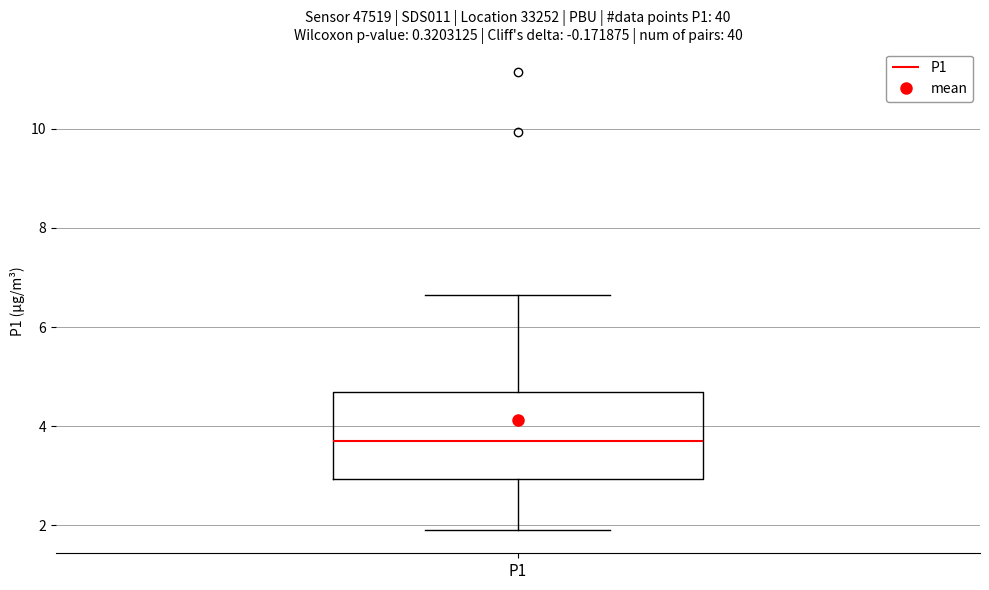

Read this box plot against the y-axis: the position of the median line, the range covered by the box, and the ends of both whiskers. The values are not printed on the chart, so give them approximately, as read against the axis.

median 3.6, box 3.0 to 4.6, whiskers 2.0 to 6.6